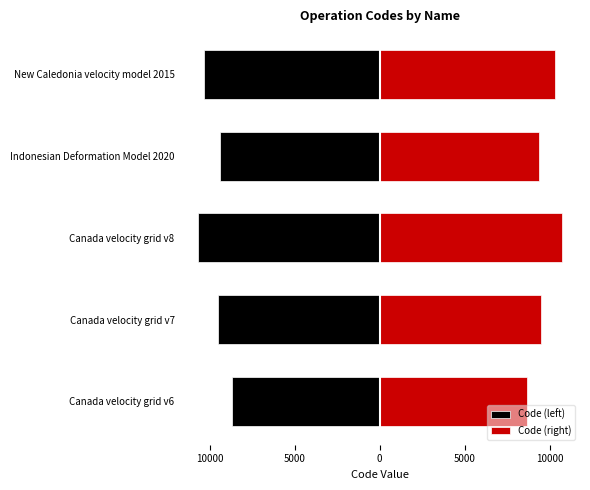

True or false: Code (right) has a value of 9375 at Indonesian Deformation Model 2020.

True